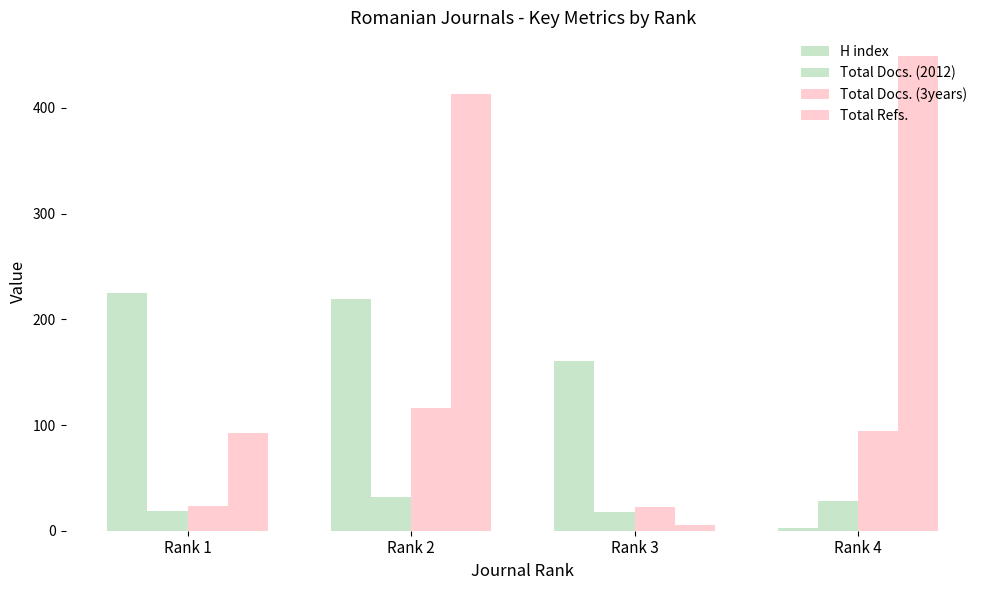

Reading left to right, transcribe all the data shown in this chart.

H index: 225	219	161	3
Total Docs. (2012): 19	32	18	28
Total Docs. (3years): 23	116	22	94
Total Refs.: 92	413	5	449